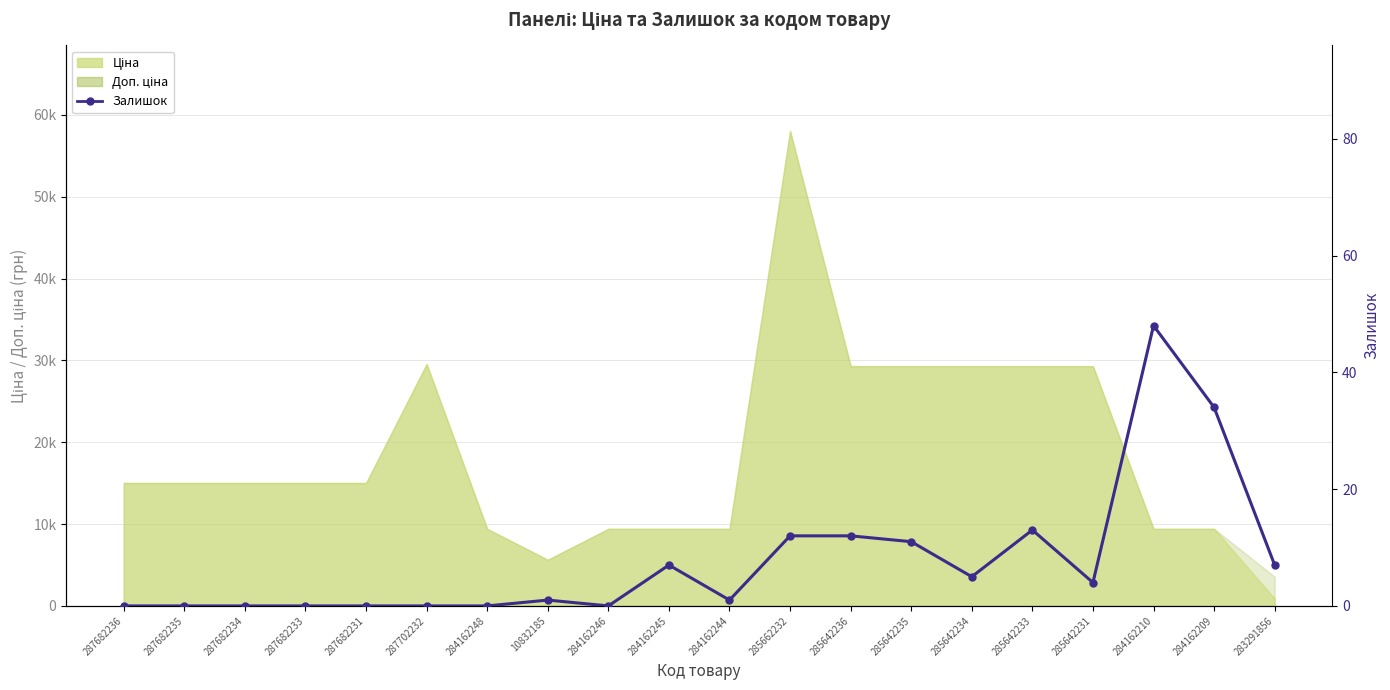

At which category does the data reach its first local peak?

10832185